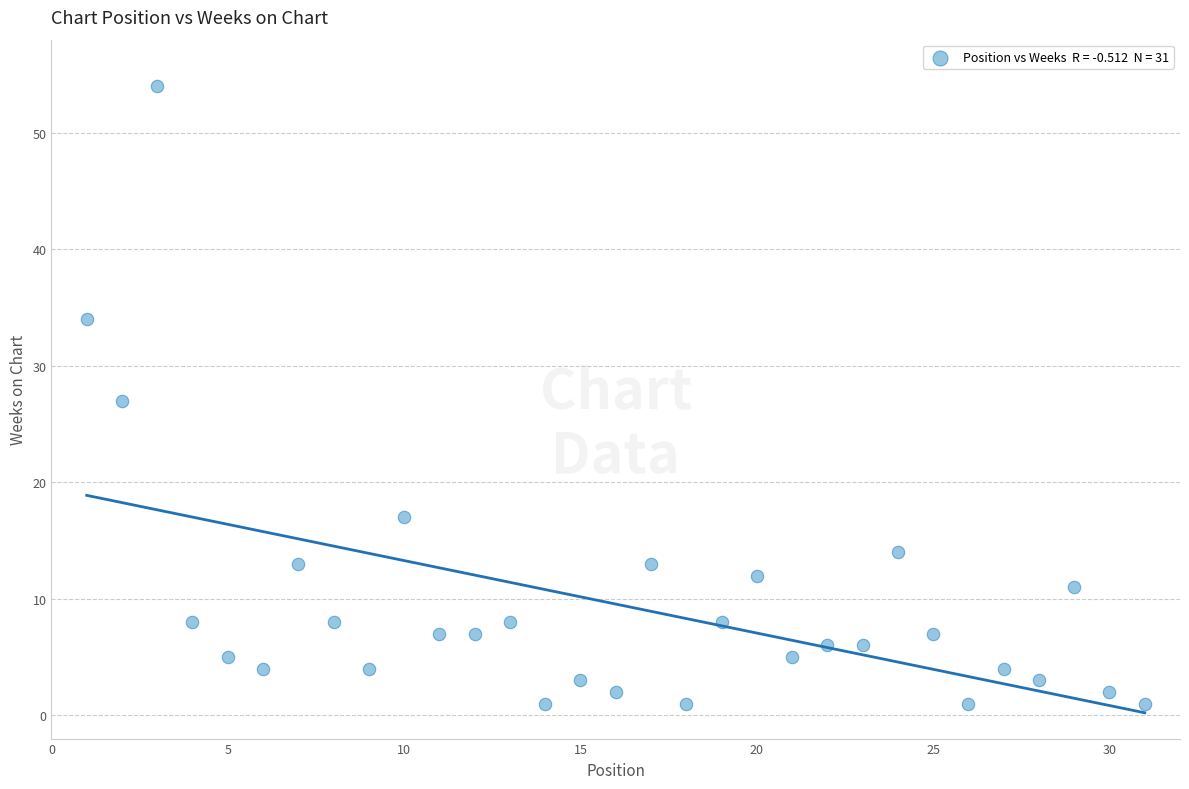

What is the range of X values (max minus min)?

30